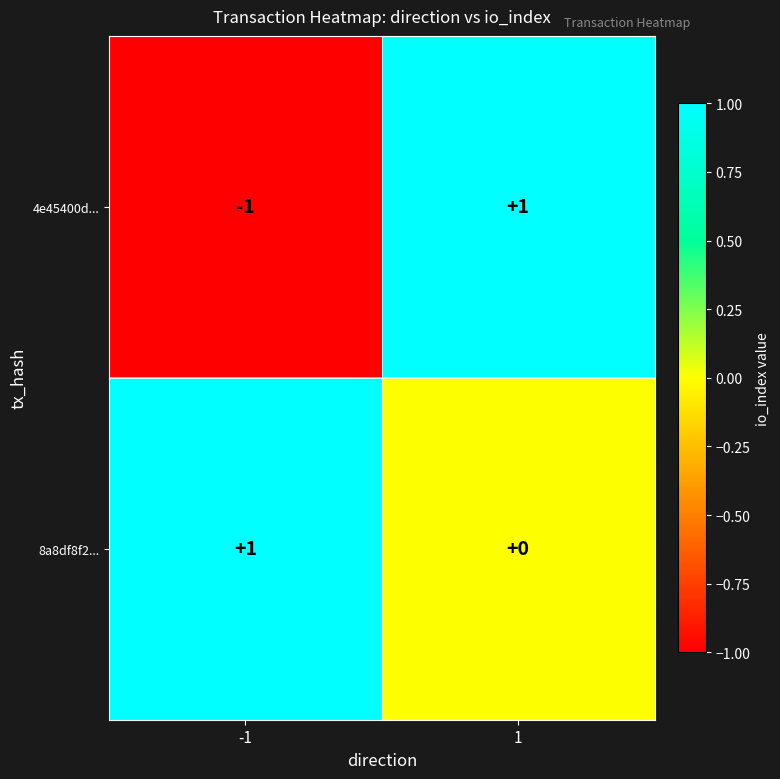

Which series has the largest total across all categories?

8a8df8f2...